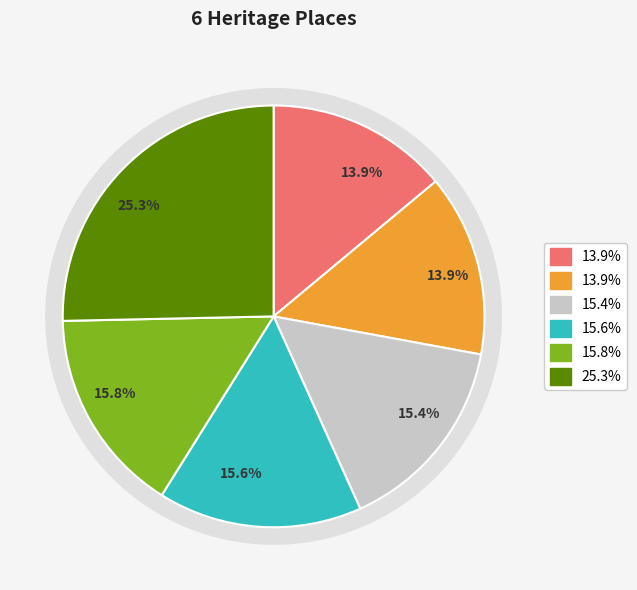

Count the number of slices in the pie.

6